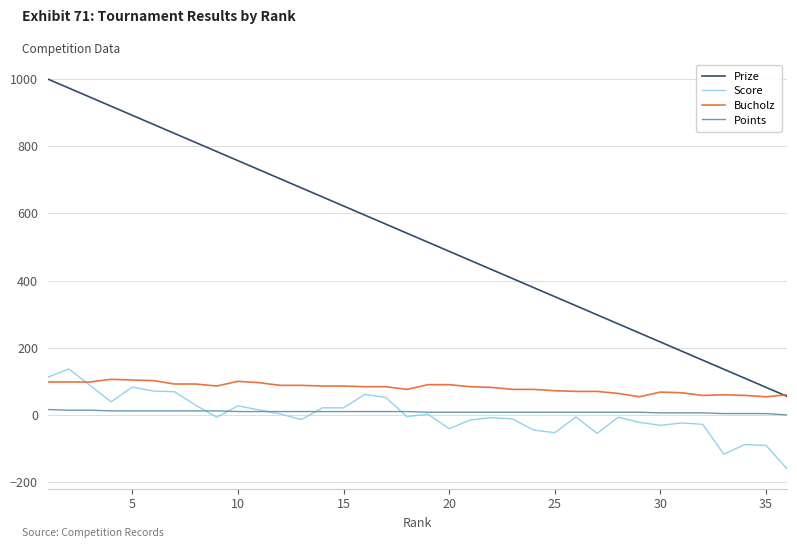

Which series has the largest total across all categories?

Prize